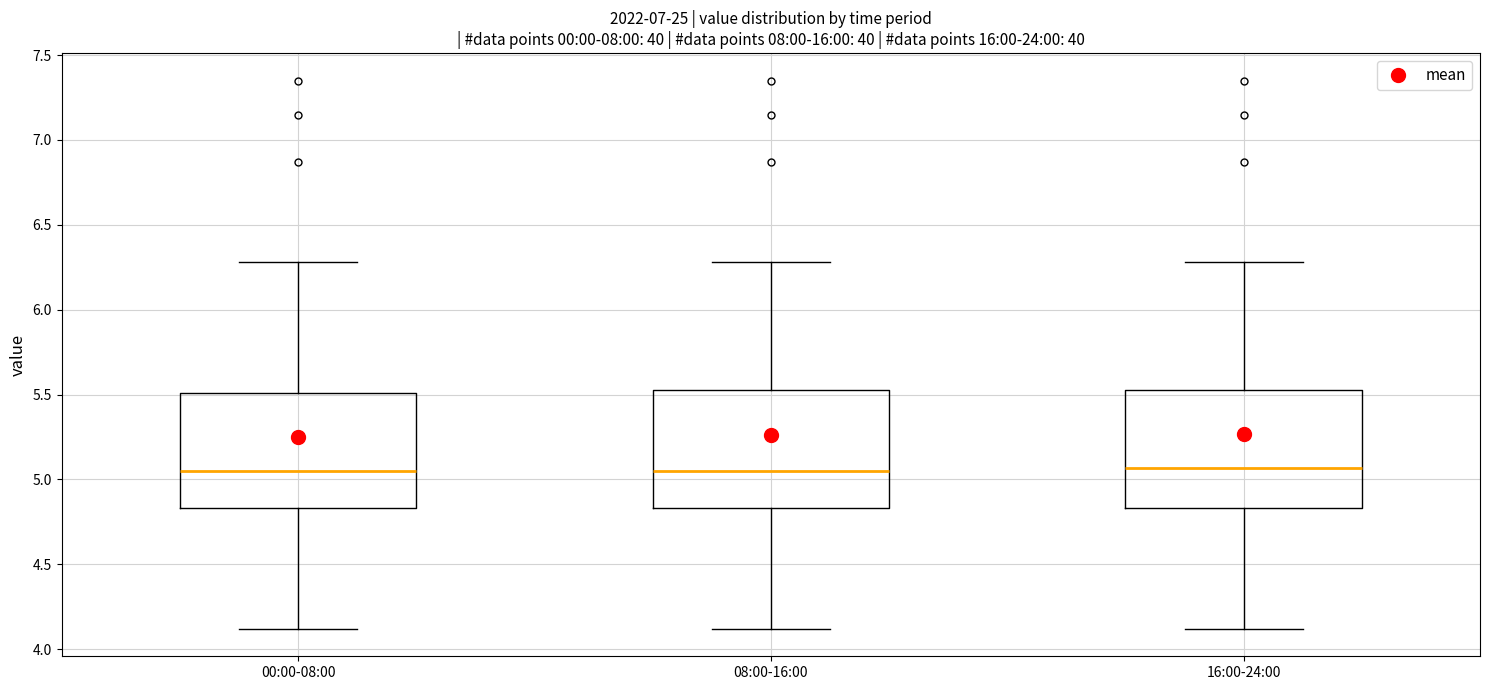

Reading left to right, transcribe this box plot: for each box, give where its median line is, the range the box spans, and where its two whiskers end, as read against the y-axis. The values are not printed on the chart, so give them approximately, as read against the axis.

00:00-08:00: median 5.05, box 4.85 to 5.50, whiskers 4.10 to 6.30
08:00-16:00: median 5.05, box 4.85 to 5.55, whiskers 4.10 to 6.30
16:00-24:00: median 5.05, box 4.85 to 5.55, whiskers 4.10 to 6.30